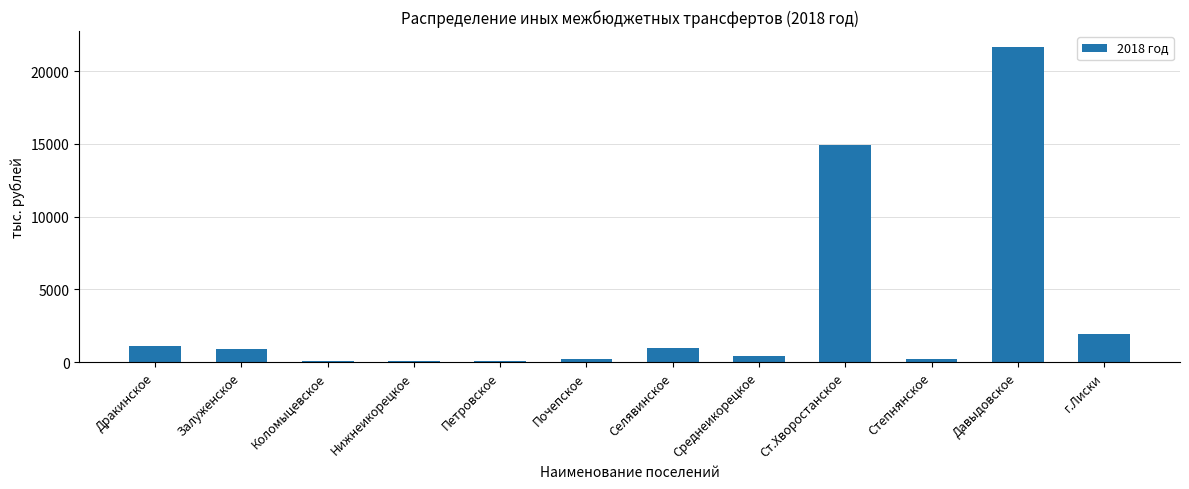

What is the minimum value shown in the chart?

88.0